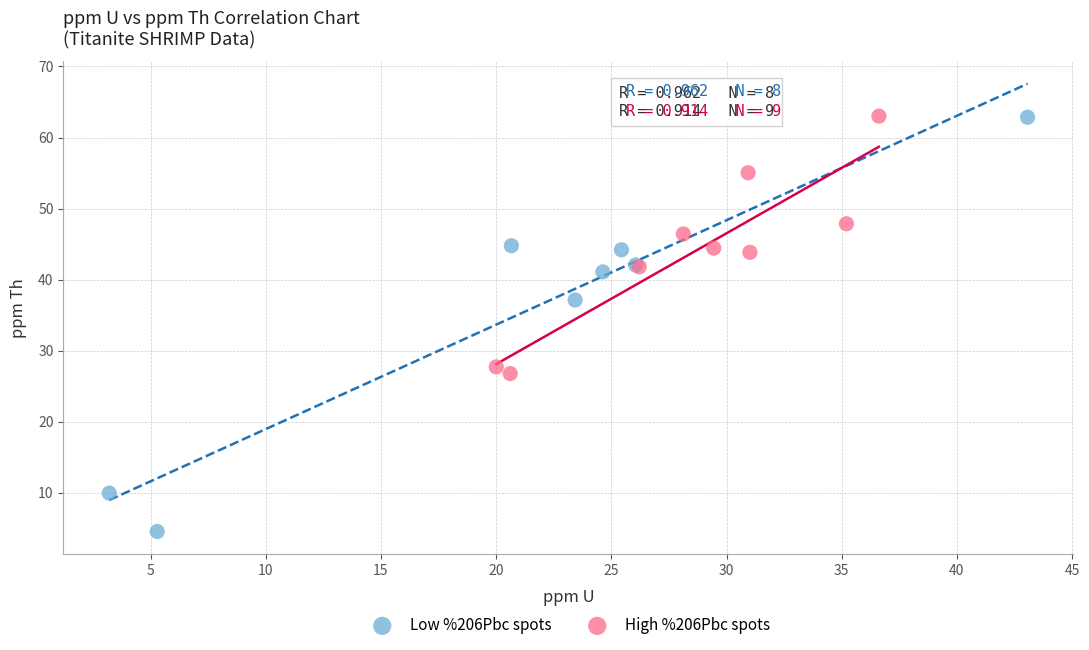

Which series has the widest spread of Y values?

Low %206Pbc spots